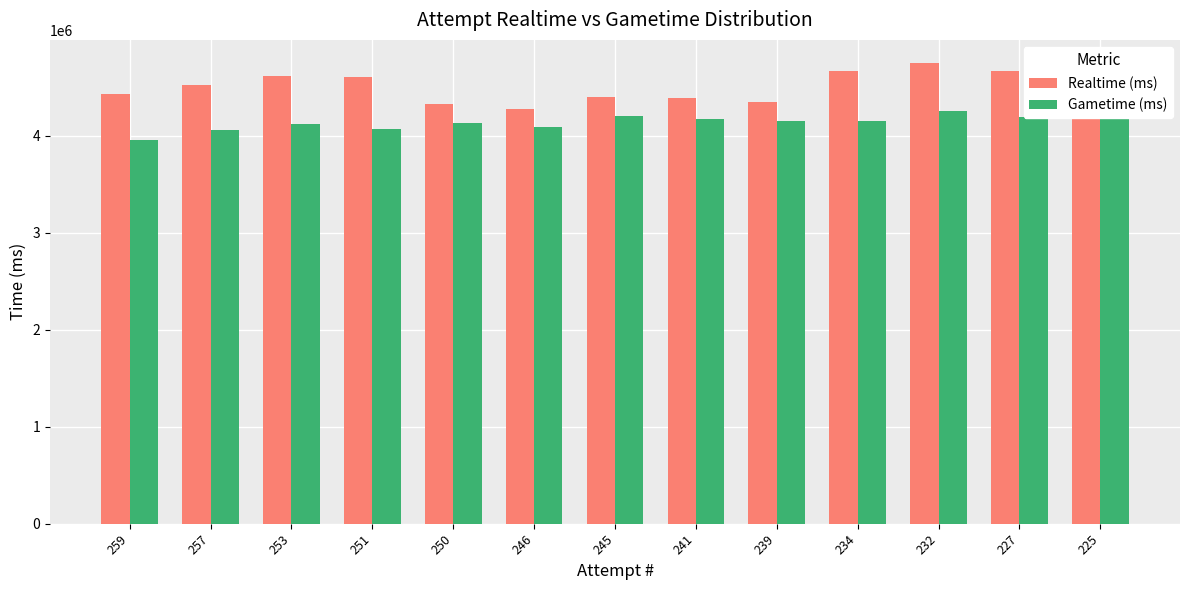

How many groups of bars are there?

13